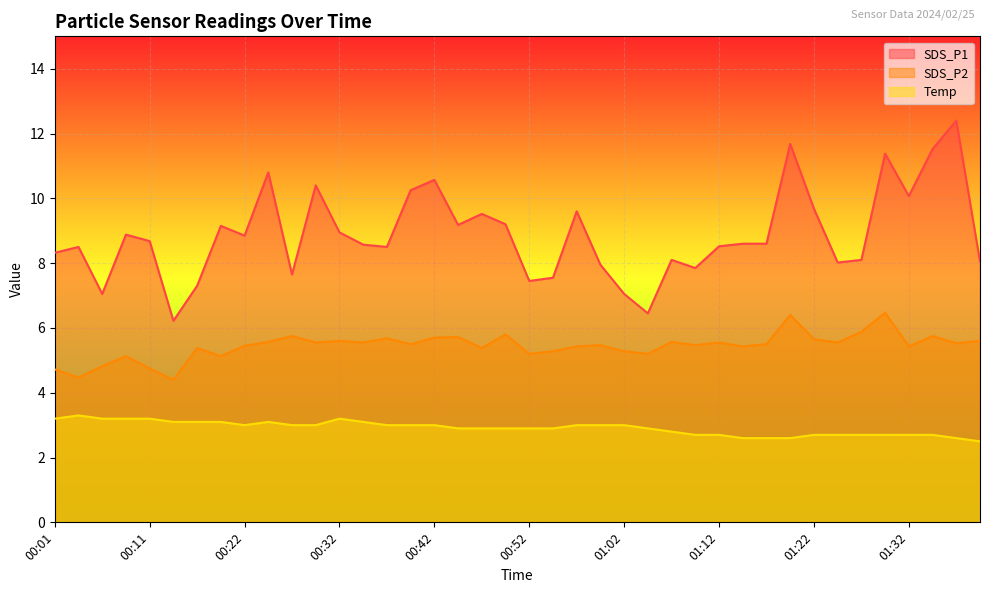

What is the difference between the highest and lowest values at 00:54?

4.7